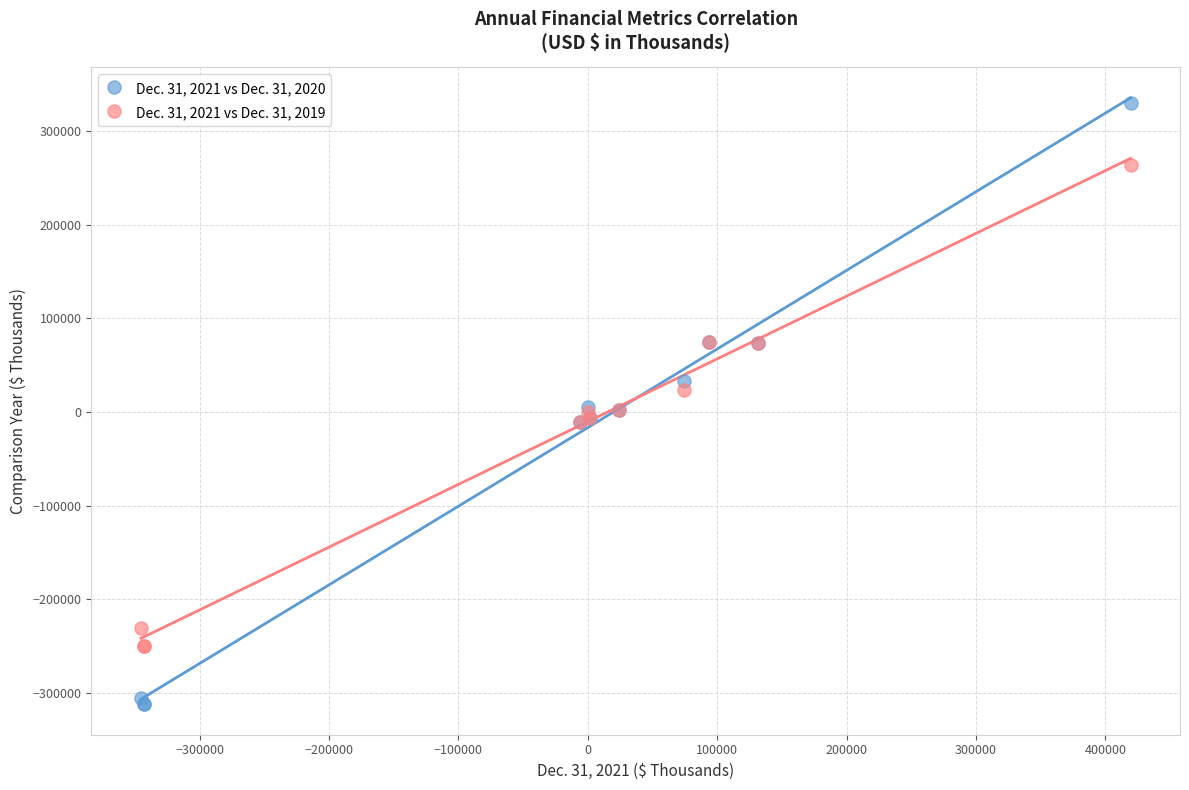

Which series reaches the minimum Y coordinate?

Dec. 31, 2021 vs Dec. 31, 2020